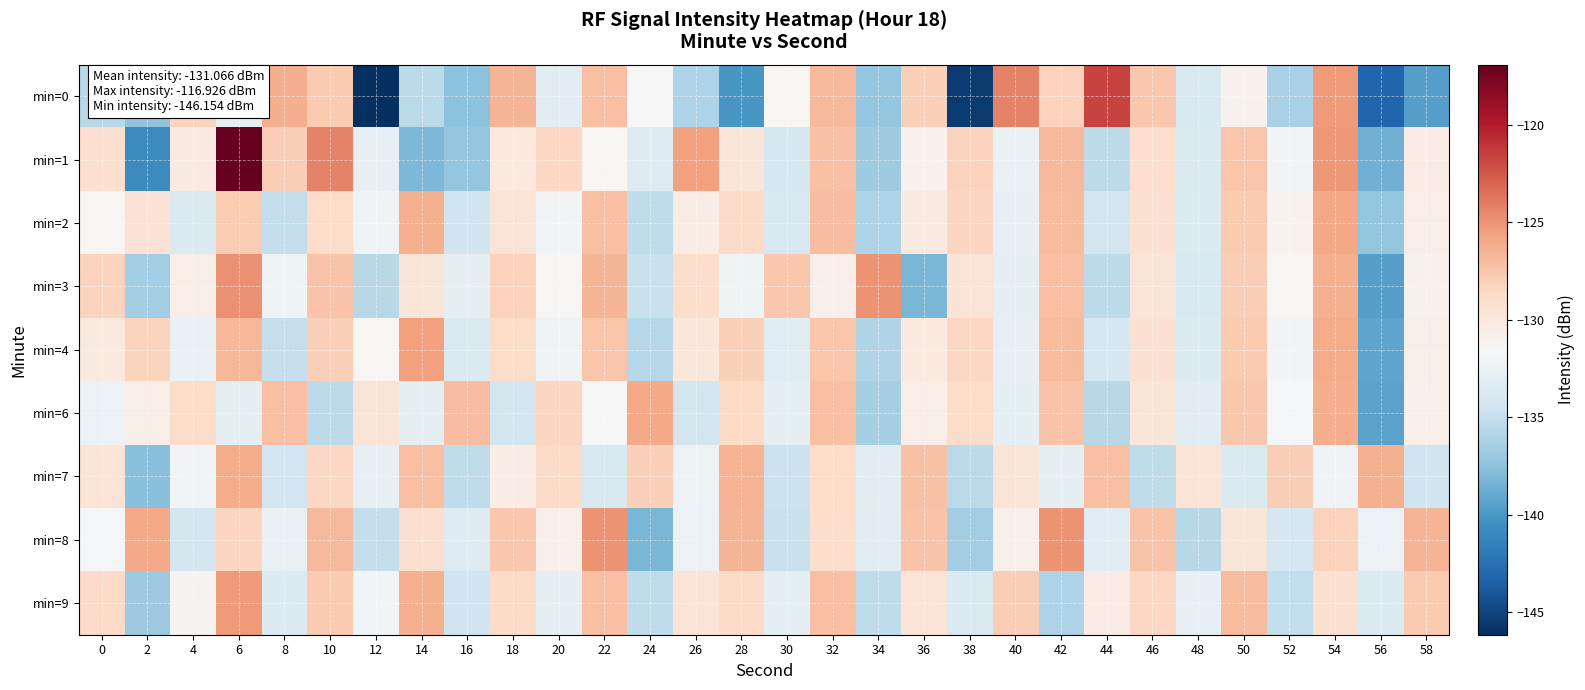

Rank the series by their maximum value, from lowest to highest.

min=7, min=6, min=2, min=4, min=9, min=8, min=3, min=0, min=1